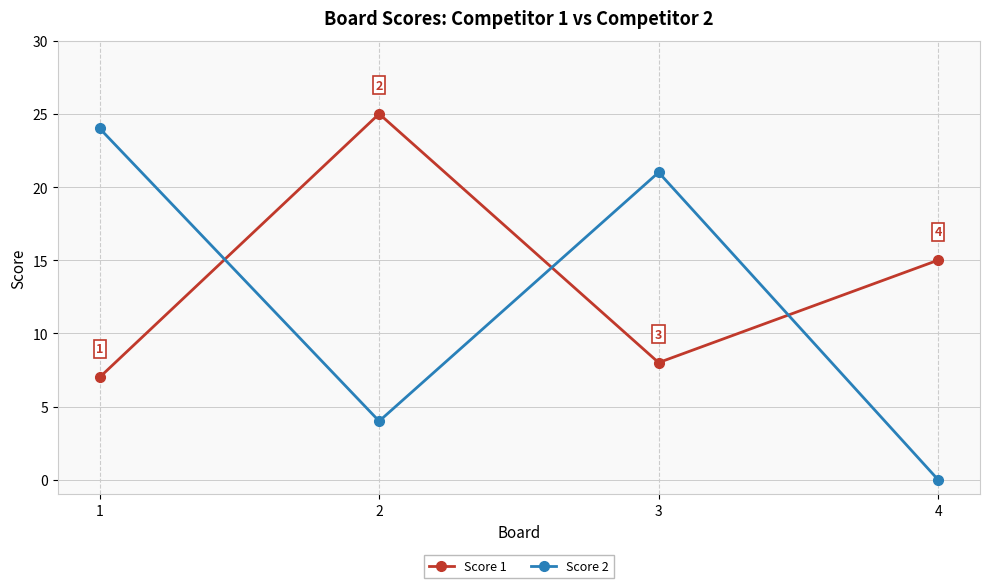

What is the total value across all series at 1?

31